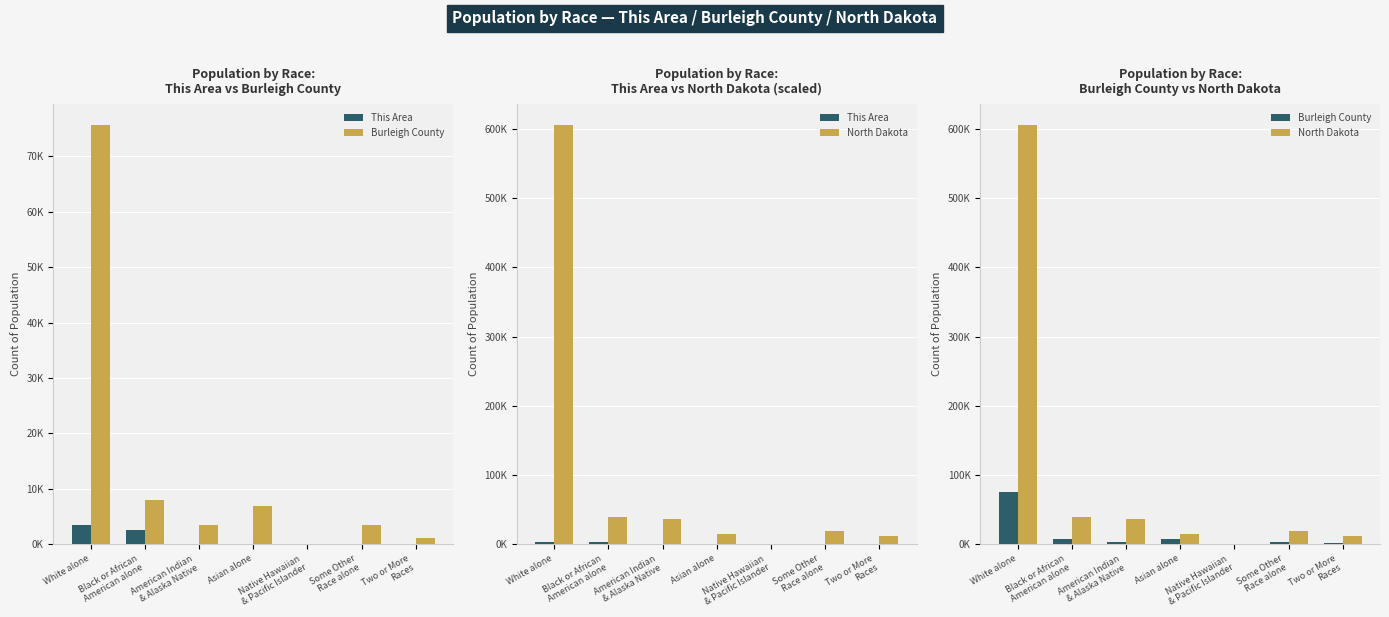

What is the greatest value displayed?

605449